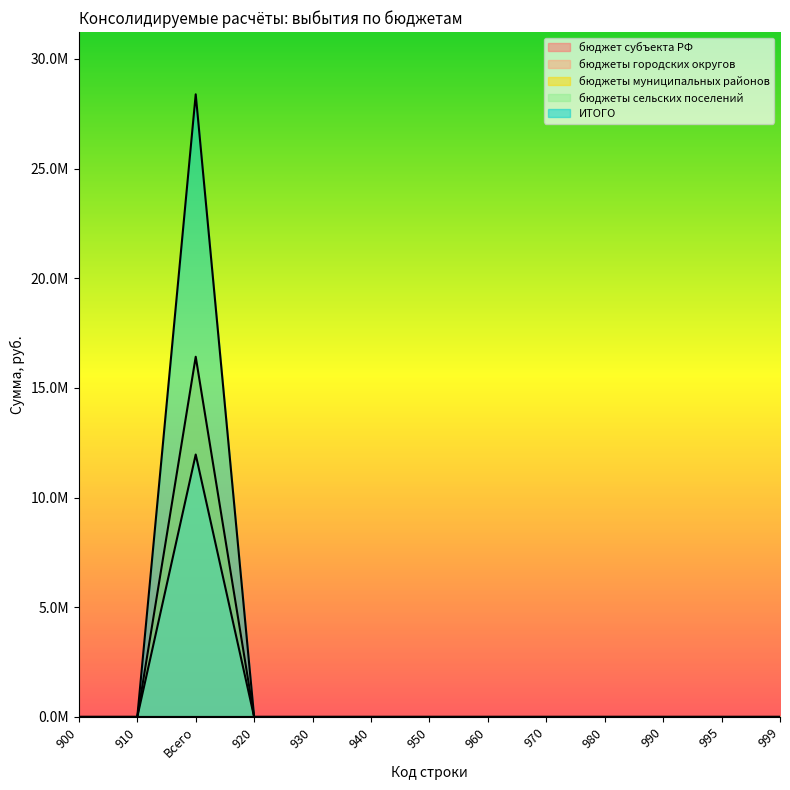

What is the label of the 9th point from the right?

930